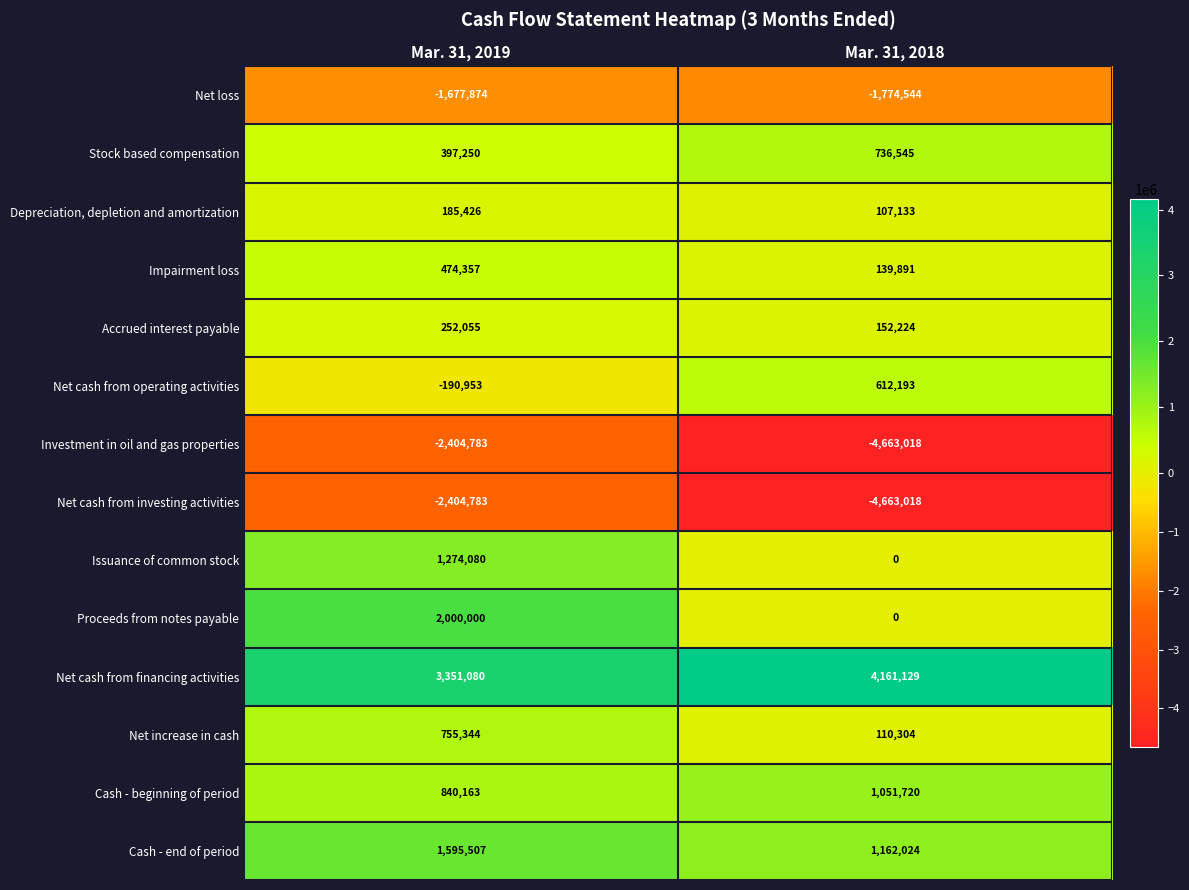

Reading left to right, transcribe all the data shown in this chart.

Net loss: Mar. 31, 2019=-1677874	Mar. 31, 2018=-1774544
Stock based compensation: Mar. 31, 2019=397250	Mar. 31, 2018=736545
Depreciation, depletion and amortization: Mar. 31, 2019=185426	Mar. 31, 2018=107133
Impairment loss: Mar. 31, 2019=474357	Mar. 31, 2018=139891
Accrued interest payable: Mar. 31, 2019=252055	Mar. 31, 2018=152224
Net cash from operating activities: Mar. 31, 2019=-190953	Mar. 31, 2018=612193
Investment in oil and gas properties: Mar. 31, 2019=-2404783	Mar. 31, 2018=-4663018
Net cash from investing activities: Mar. 31, 2019=-2404783	Mar. 31, 2018=-4663018
Issuance of common stock: Mar. 31, 2019=1274080	Mar. 31, 2018=0
Proceeds from notes payable: Mar. 31, 2019=2000000	Mar. 31, 2018=0
Net cash from financing activities: Mar. 31, 2019=3351080	Mar. 31, 2018=4161129
Net increase in cash: Mar. 31, 2019=755344	Mar. 31, 2018=110304
Cash - beginning of period: Mar. 31, 2019=840163	Mar. 31, 2018=1051720
Cash - end of period: Mar. 31, 2019=1595507	Mar. 31, 2018=1162024